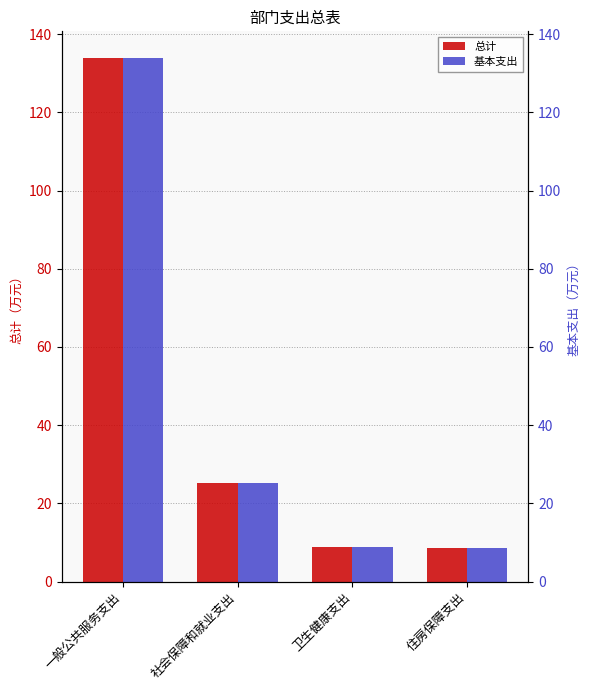

Between 社会保障和就业支出 and 卫生健康支出, which series saw the biggest shift?

总计